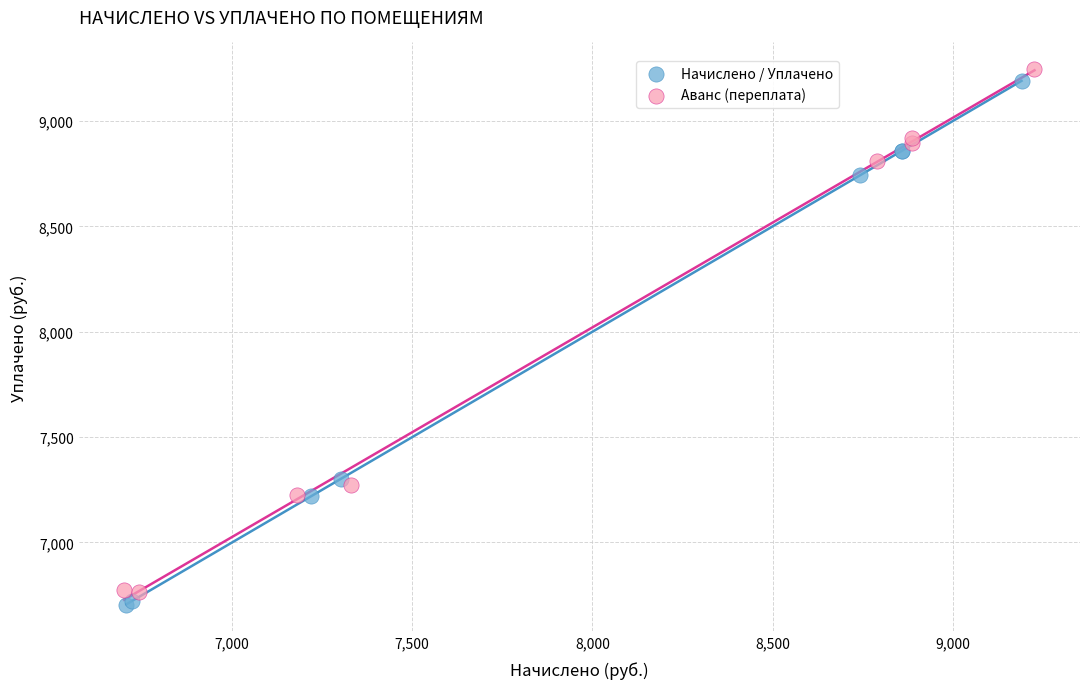

What are all the series names shown in the legend?

Начислено / Уплачено, Аванс (переплата)